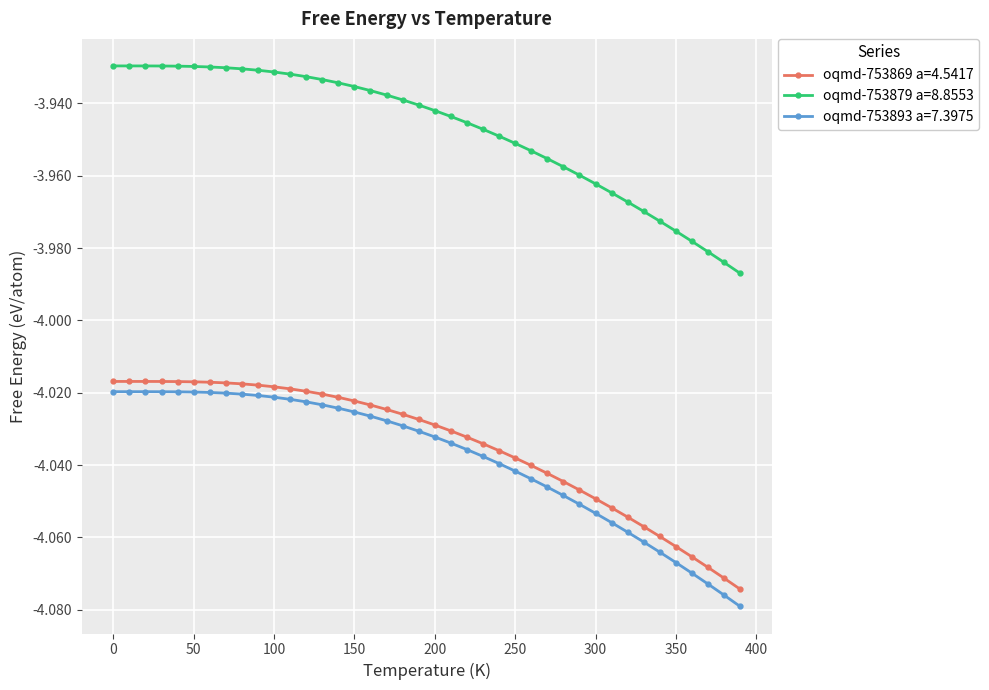

Which series has the widest spread of values?

oqmd-753893 a=7.3975